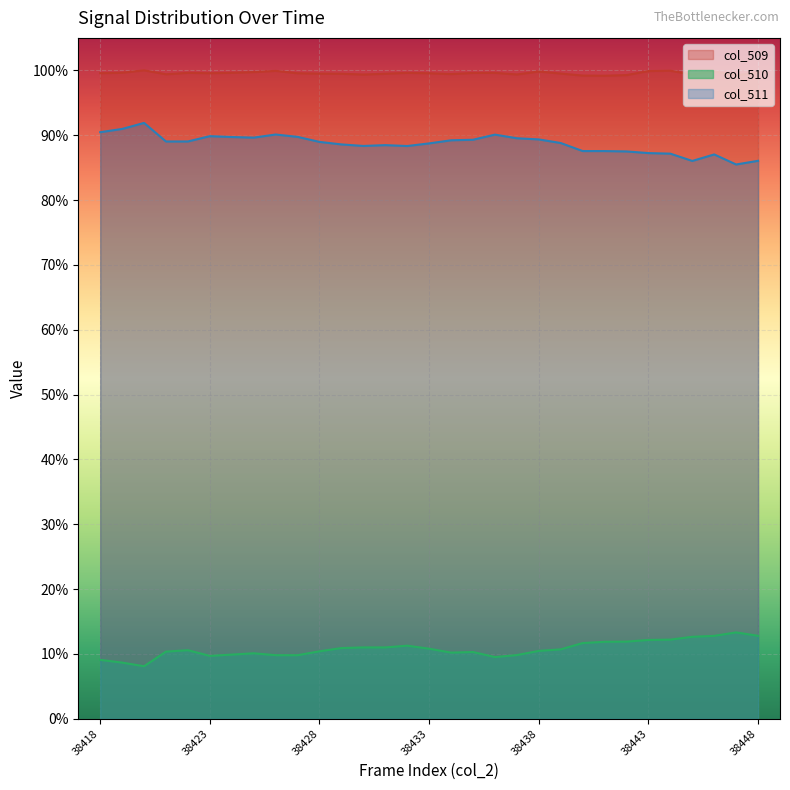

Which series has the largest total across all categories?

col_509